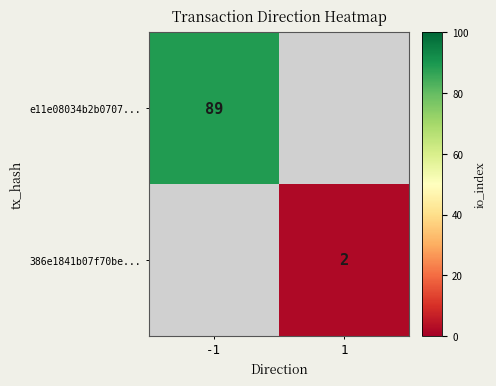

True or false: e11e08034b2b0707... has a value of 89 at -1.

True